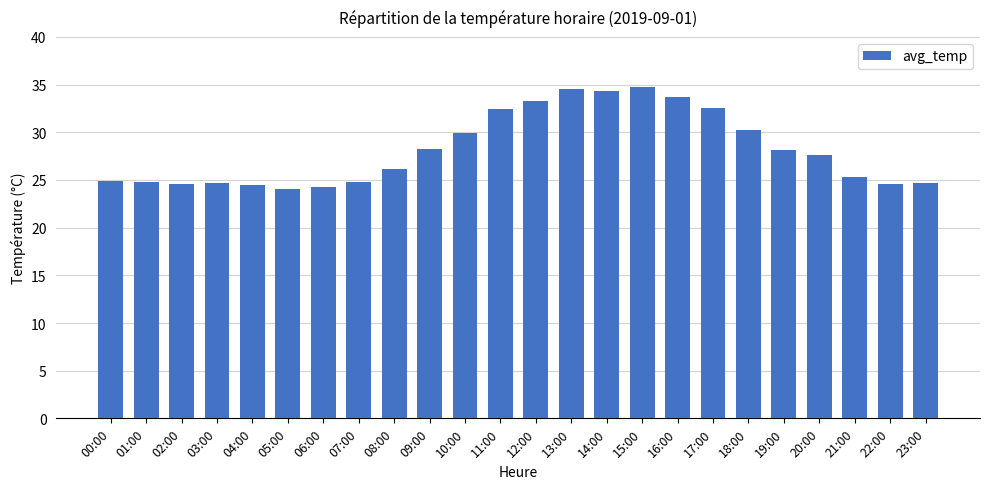

What is the ratio of the value at 09:00 to the value at 14:00?

0.8